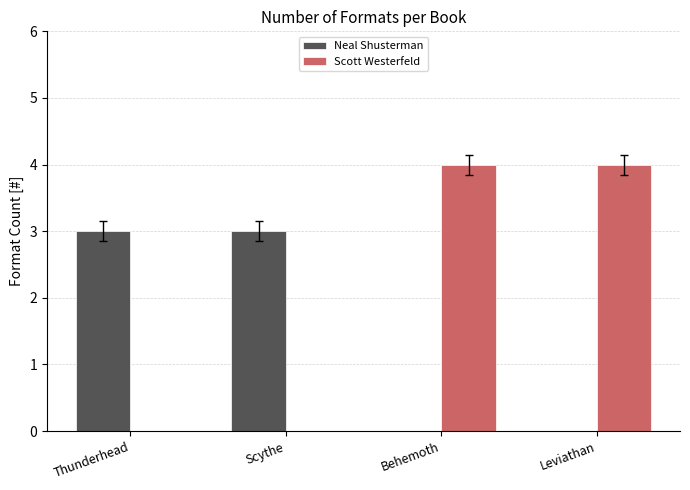

True or false: Scott Westerfeld has a value of 2 at Leviathan.

False